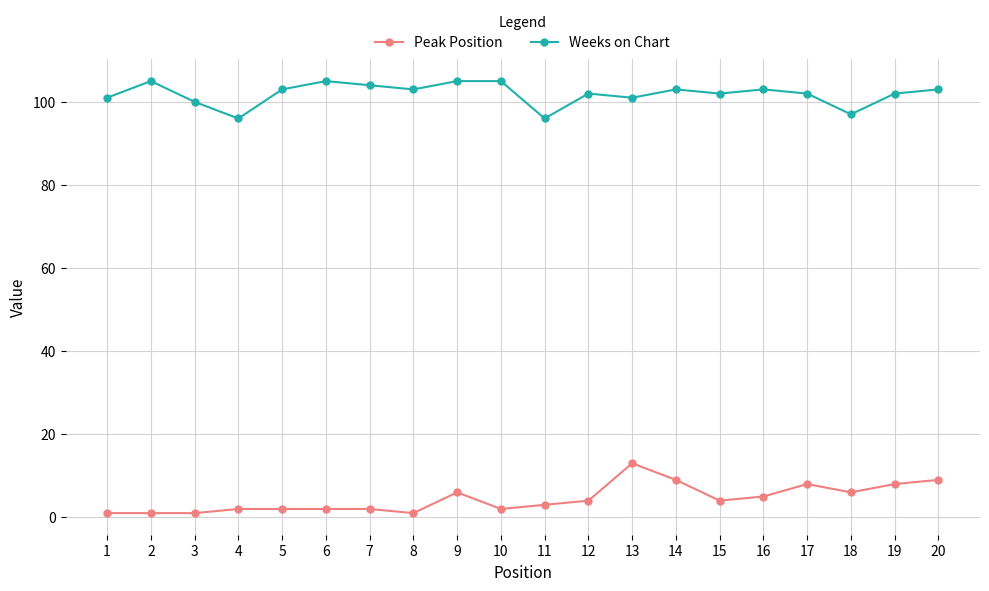

Where is the first local minimum for Weeks on Chart?

4